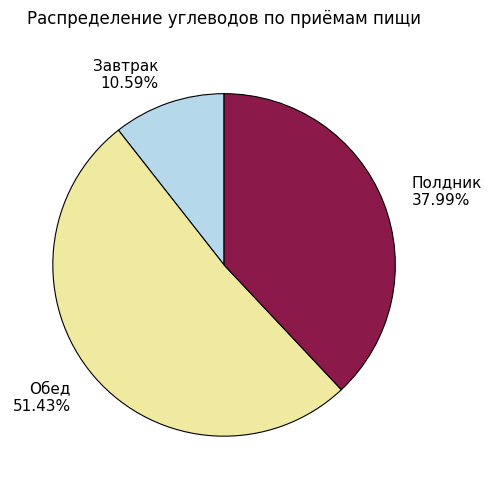

The Полдник slice represents 38% of the pie. True or false?

True